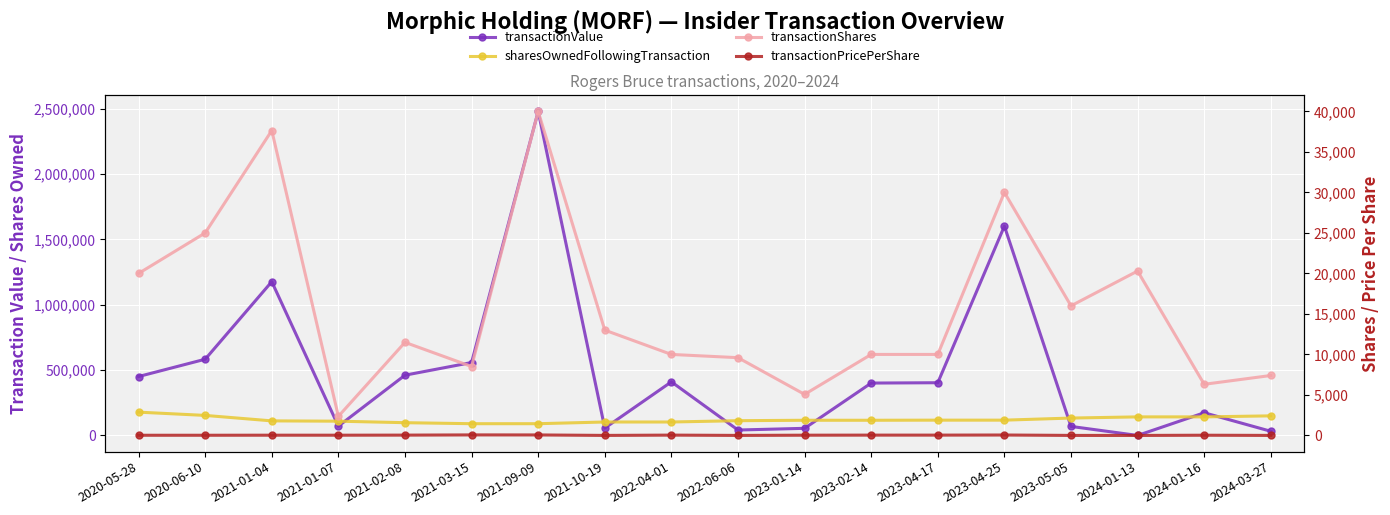

Where does the transactionValue series first go above 403463?

2020-05-28